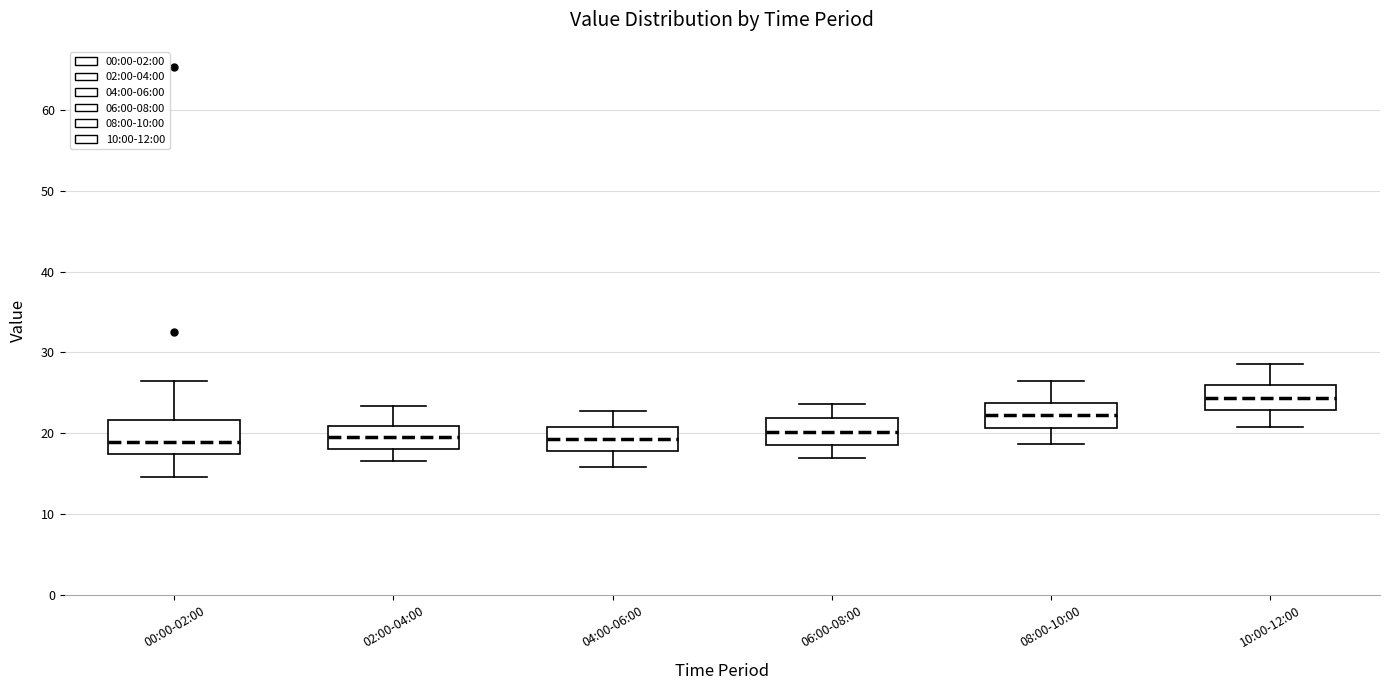

Reading left to right, transcribe this box plot: for each box, give where its median line is, the range the box spans, and where its two whiskers end, as read against the y-axis. The values are not printed on the chart, so give them approximately, as read against the axis.

00:00-02:00: median 19, box 17 to 22, whiskers 15 to 26
02:00-04:00: median 20, box 18 to 21, whiskers 17 to 23
04:00-06:00: median 19, box 18 to 21, whiskers 16 to 23
06:00-08:00: median 20, box 19 to 22, whiskers 17 to 24
08:00-10:00: median 22, box 21 to 24, whiskers 19 to 26
10:00-12:00: median 24, box 23 to 26, whiskers 21 to 29